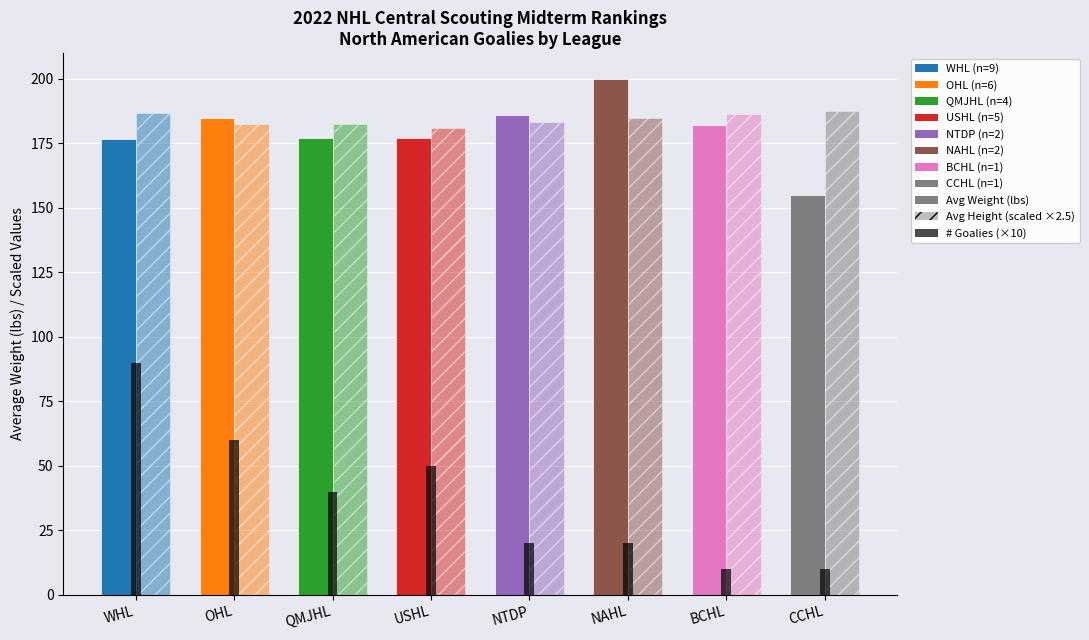

How many bars are there in total?

24